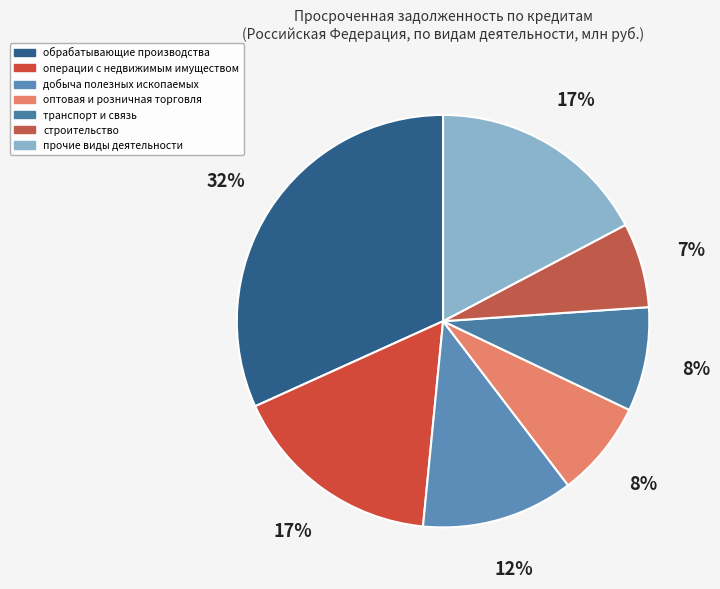

Count the number of slices in the pie.

7